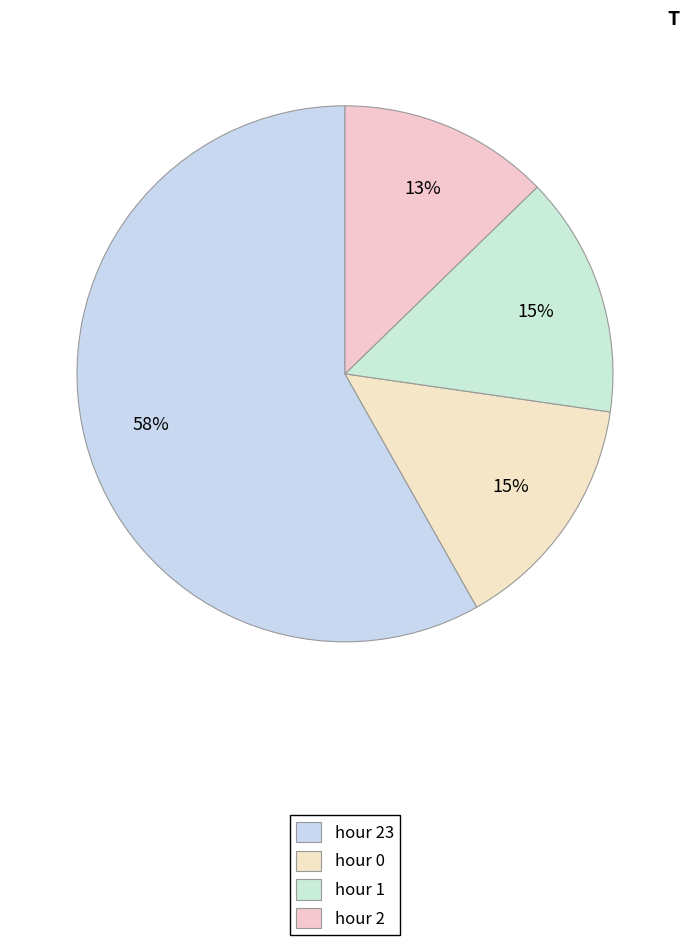

To the nearest percent, what is the difference between the hour 2 and hour 1 slice percentages?

2%